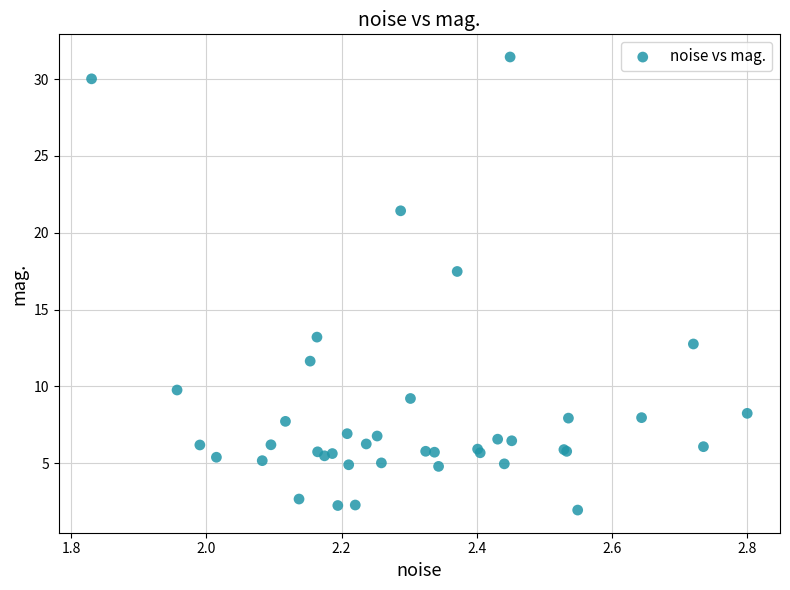

What Y value in the scatter plot is closest to 16?

17.5